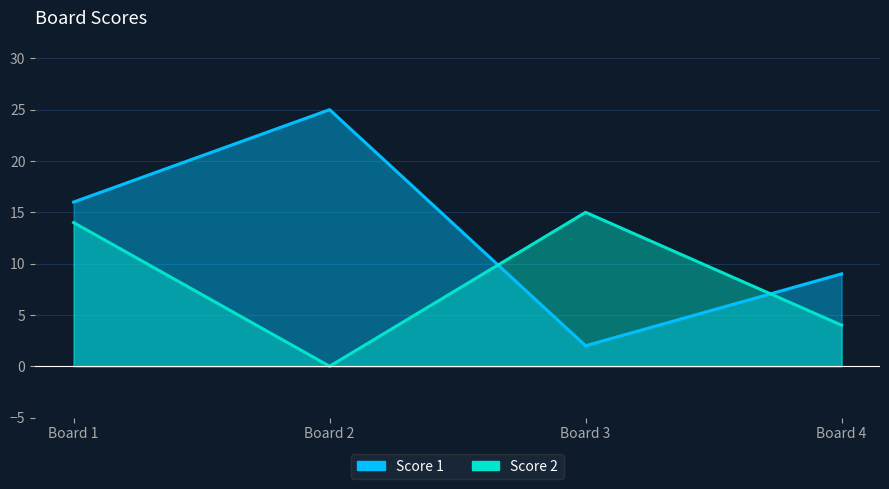

Where do Score 1 and Score 2 first cross each other?

Board 2 and Board 3